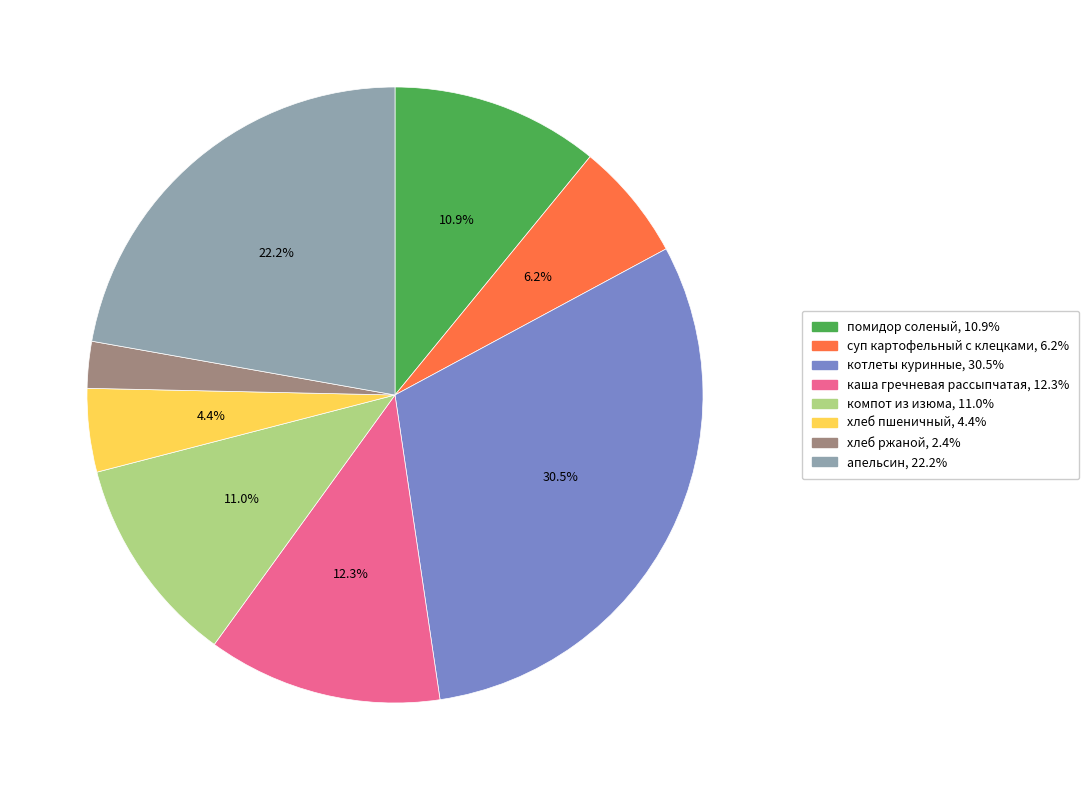

Does any single category account for the majority?

No